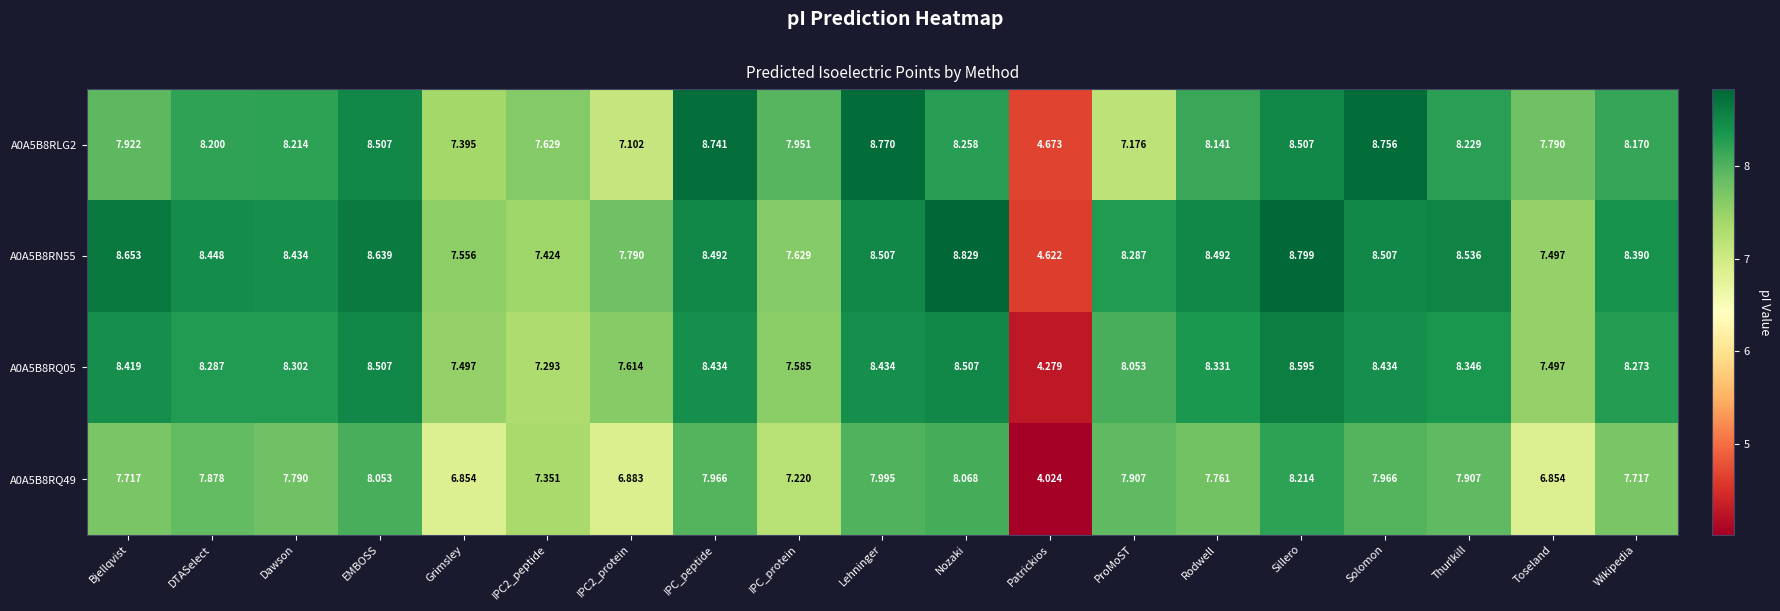

Rank the series at DTASelect from lowest to highest value.

A0A5B8RQ49, A0A5B8RLG2, A0A5B8RQ05, A0A5B8RN55